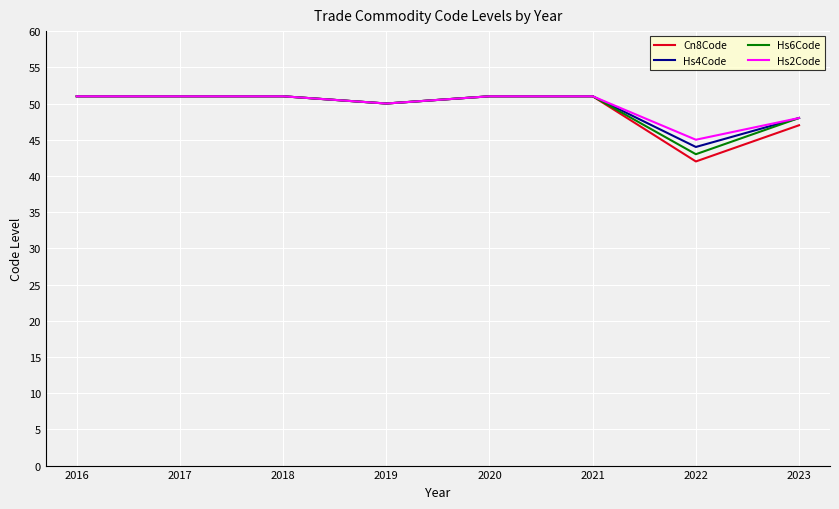

Reading right to left, extract all data points from this chart.

Cn8Code: 2023=47	2022=42	2021=51	2020=51	2019=50	2018=51	2017=51	2016=51
Hs4Code: 2023=48	2022=44	2021=51	2020=51	2019=50	2018=51	2017=51	2016=51
Hs6Code: 2023=48	2022=43	2021=51	2020=51	2019=50	2018=51	2017=51	2016=51
Hs2Code: 2023=48	2022=45	2021=51	2020=51	2019=50	2018=51	2017=51	2016=51